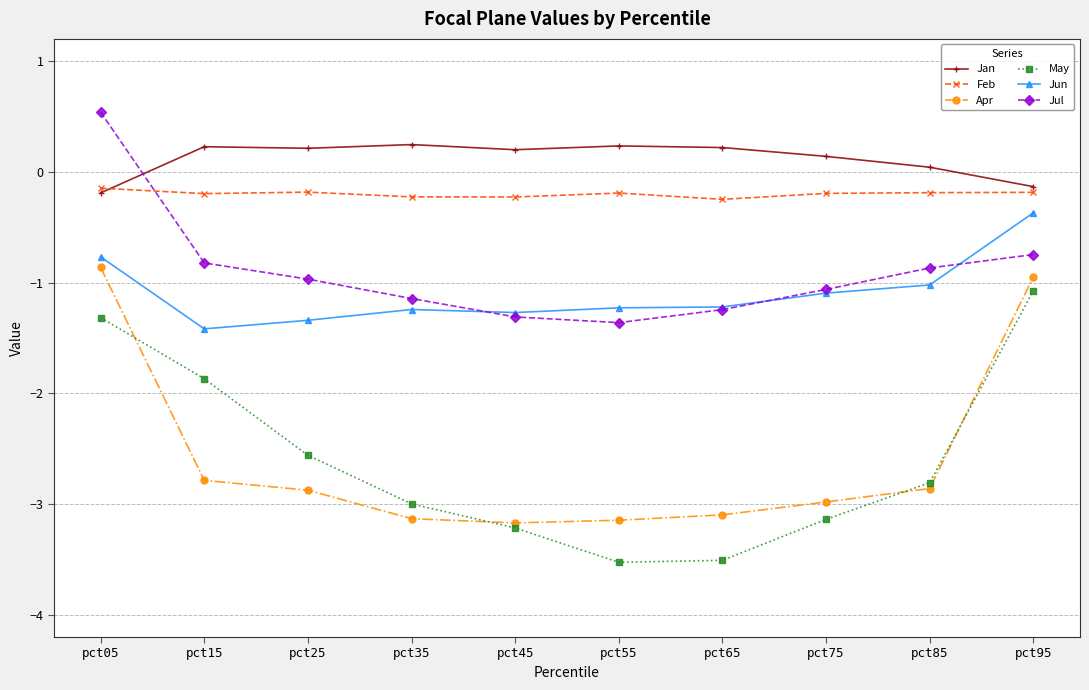

What is the sum of all Jul values?

-9.0